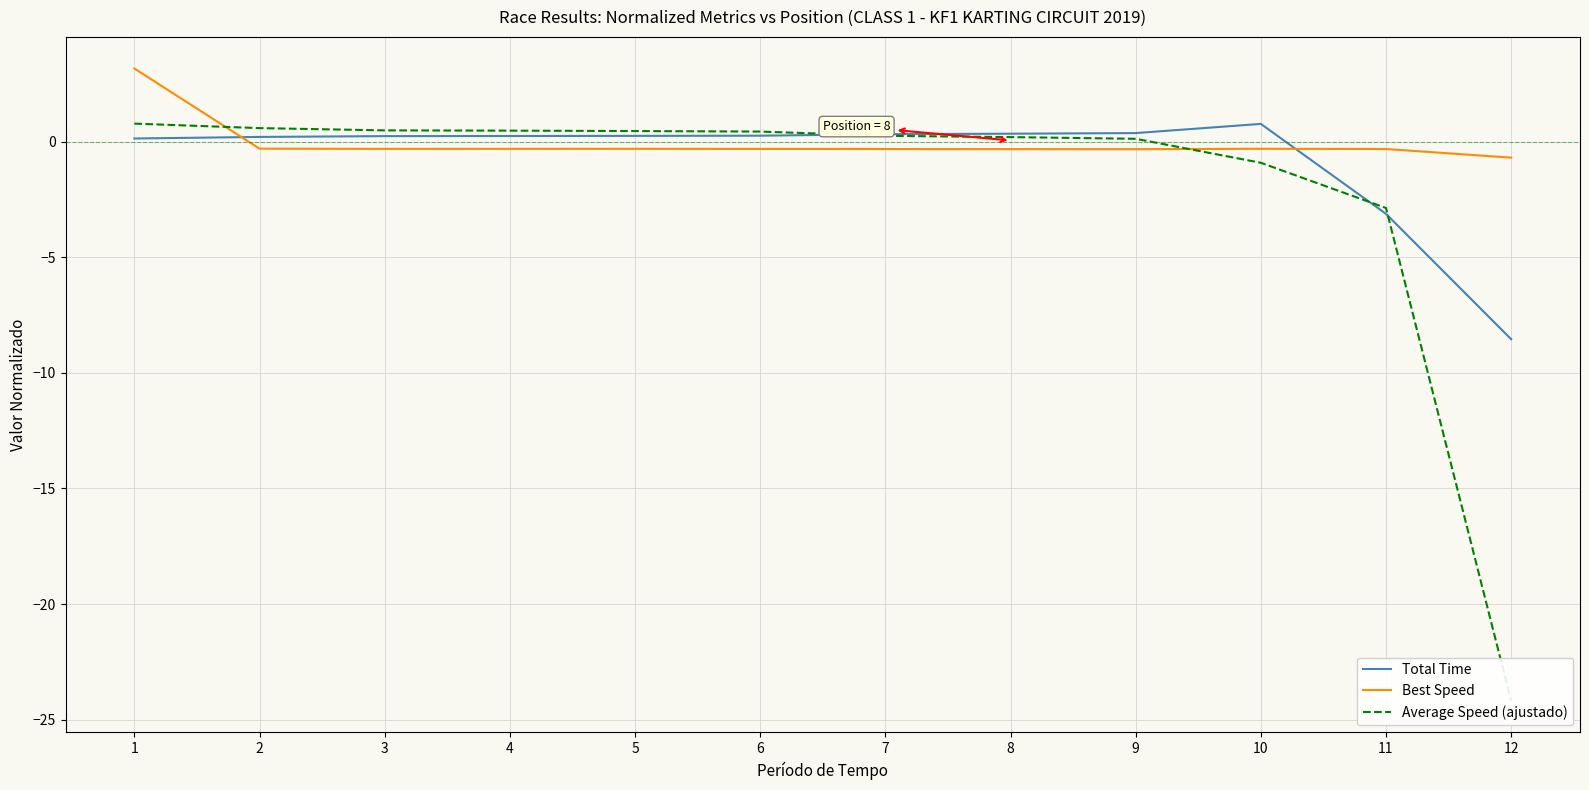

What is the sum of the Total Time values at 7 and 9?

0.7